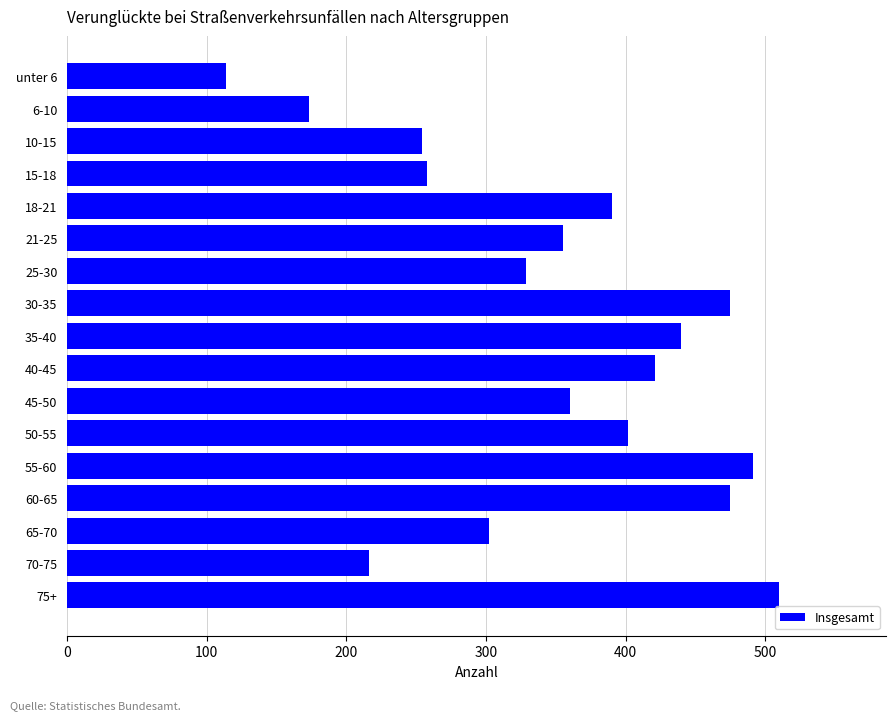

Reading top to bottom, list all the values displayed in this chart.

114	173	254	258	390	355	329	475	440	421	360	402	491	475	302	216	510